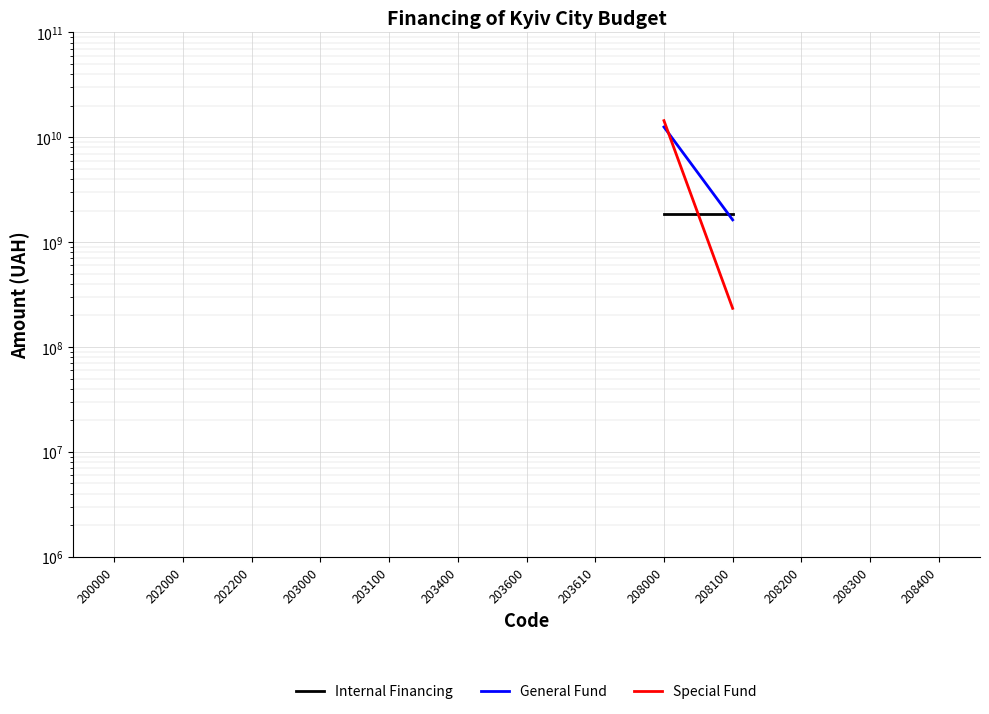

Which label corresponds to the smallest value in the chart?

208100